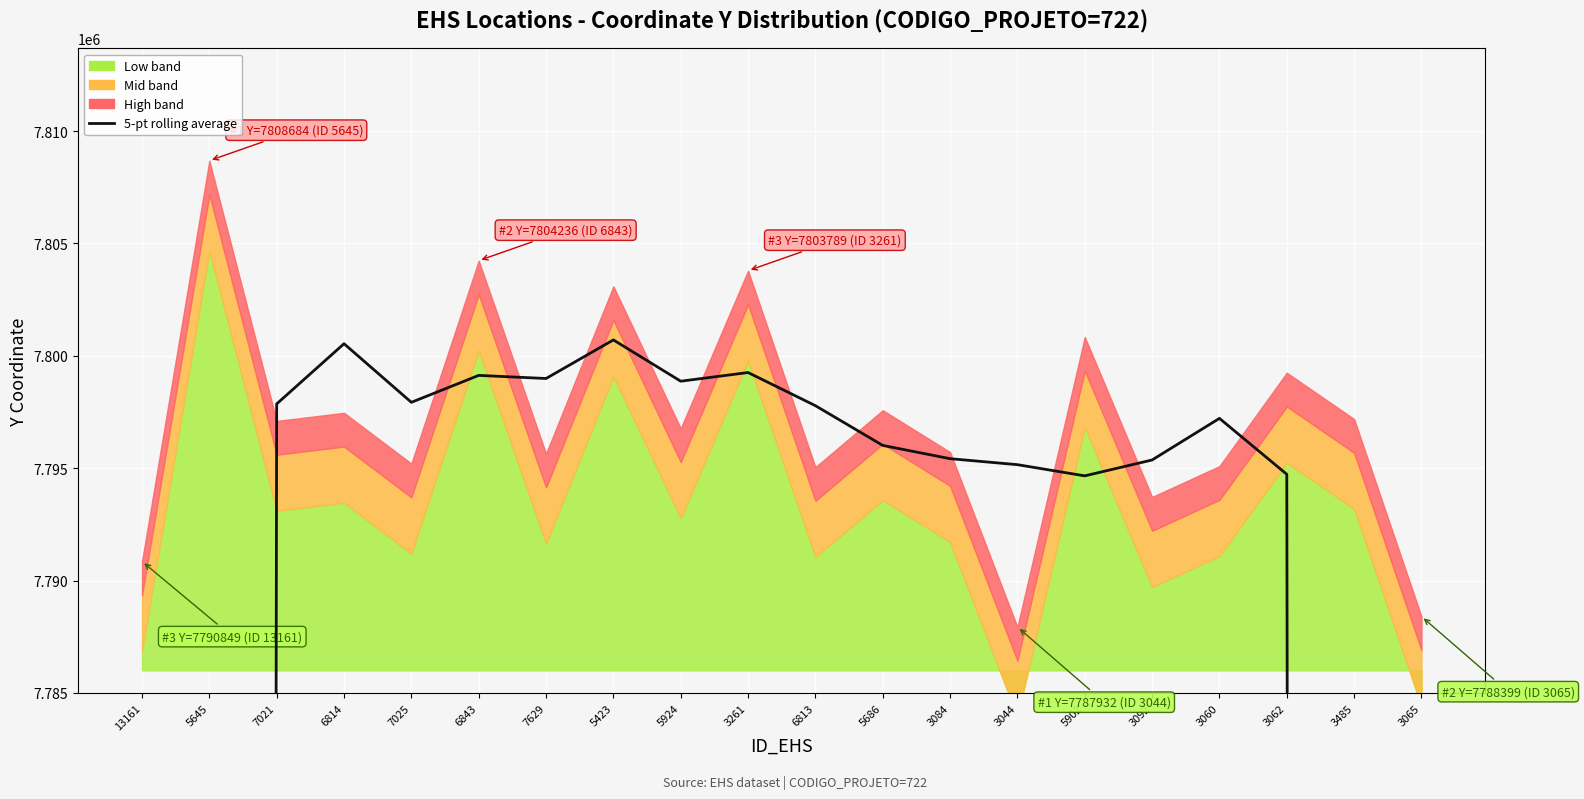

What is the value of the 7th point from the left?

7798990.5